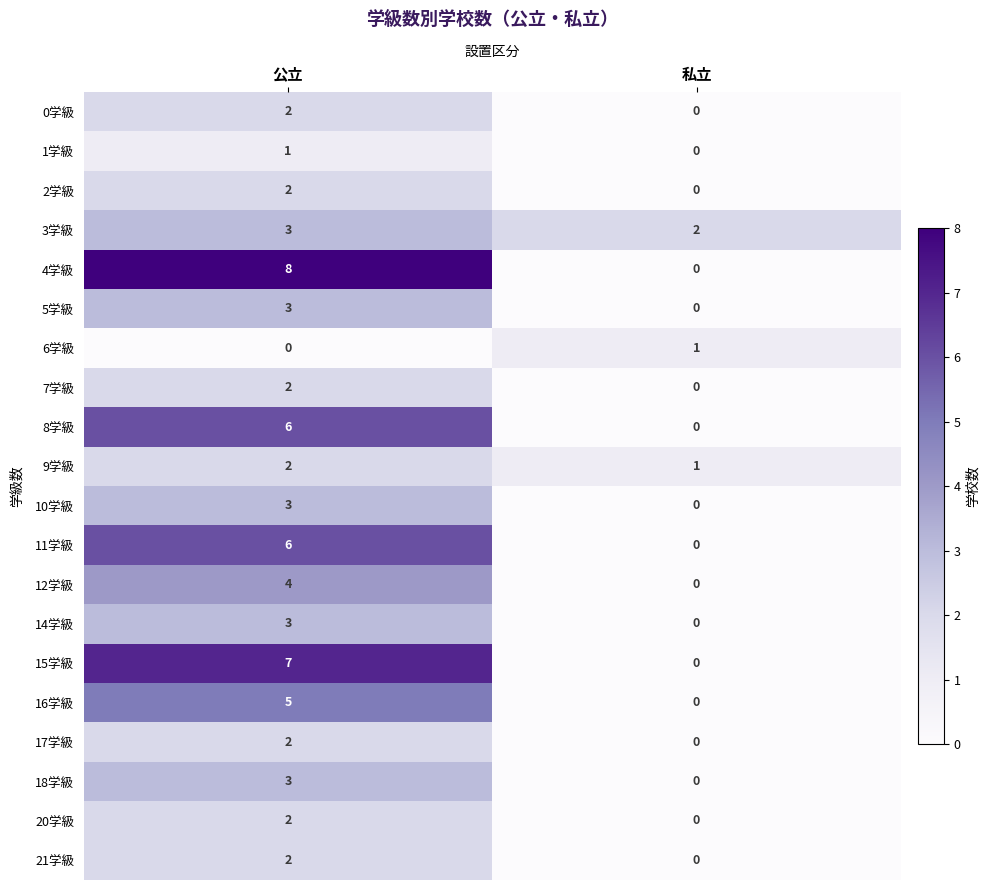

What is the sum of all 3学級 values?

5